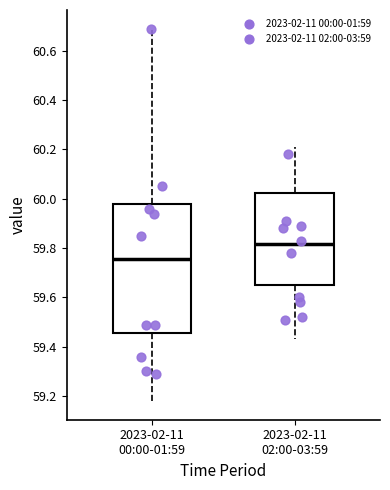

Comparing the boxes themselves (not the whiskers), which one is the tallest?

2023-02-11 00:00-01:59